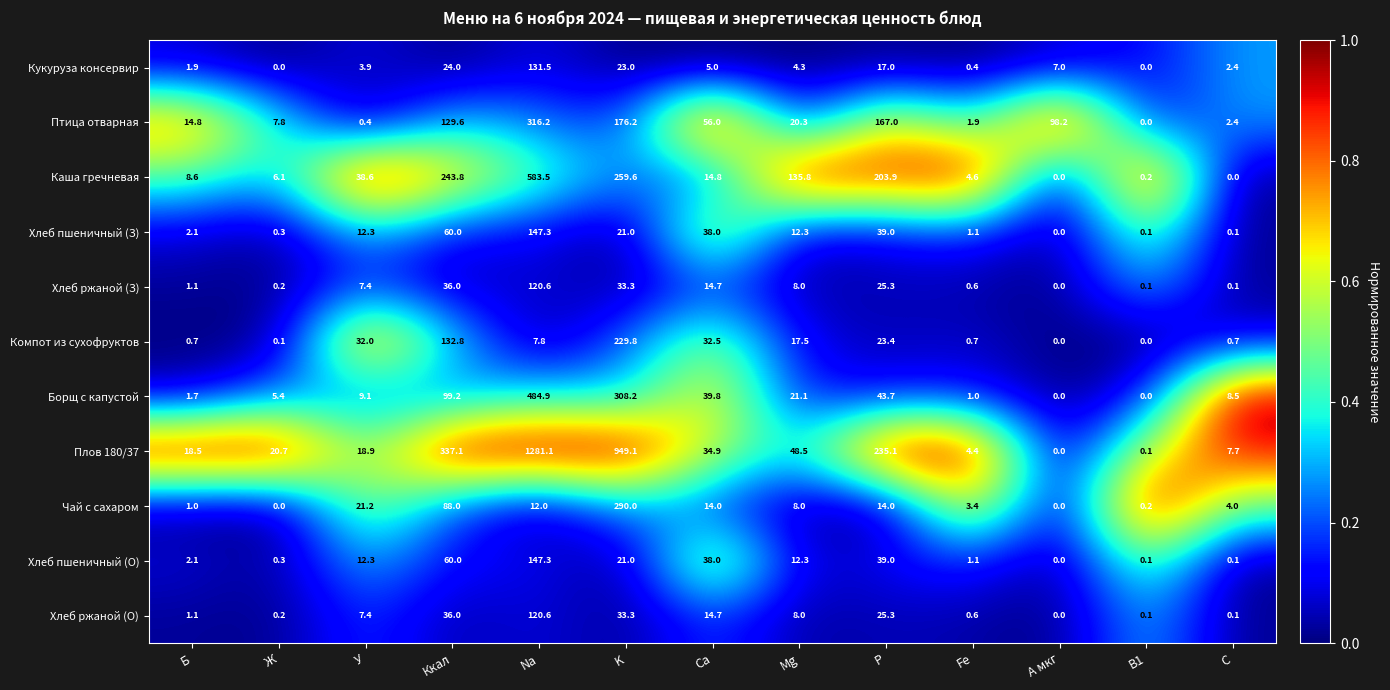

What is the maximum value for Каша гречневая?

583.5